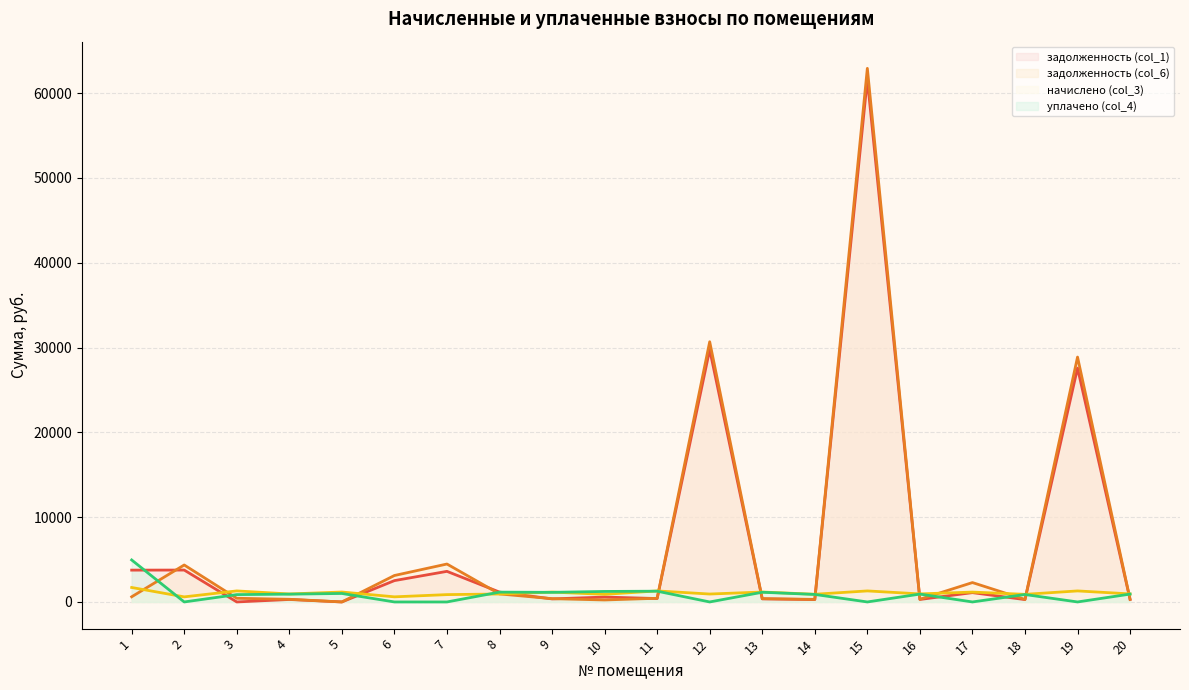

Reading right to left, extract all data points from this chart.

задолженность (col_1): 293.5	27580.1	277.6	1097.9	293.5	61630.5	280.6	362.2	29753.7	402.0	575.6	359.2	1163.1	3608.9	2516.4	0.0	291.5	0.0	3761.1	3752.4
задолженность (col_6): 316.5	28880.6	299.4	2286.3	316.5	62931.0	302.6	390.6	30687.2	433.5	233.7	387.4	944.8	4473.8	3119.4	0.0	314.4	433.5	4359.8	608.4
начислено (col_3): 949.6	1300.5	898.1	1162.0	949.6	1300.5	907.8	1171.7	933.5	1300.5	898.1	1162.0	936.7	864.8	603.0	1171.7	943.2	1300.5	598.7	1706.1
уплачено (col_4): 926.6	0.0	876.4	0.0	926.6	0.0	885.8	1143.3	0.0	1269.0	1238.4	1133.9	1158.2	0.0	0.0	1000.0	920.3	867.0	0.0	4951.5